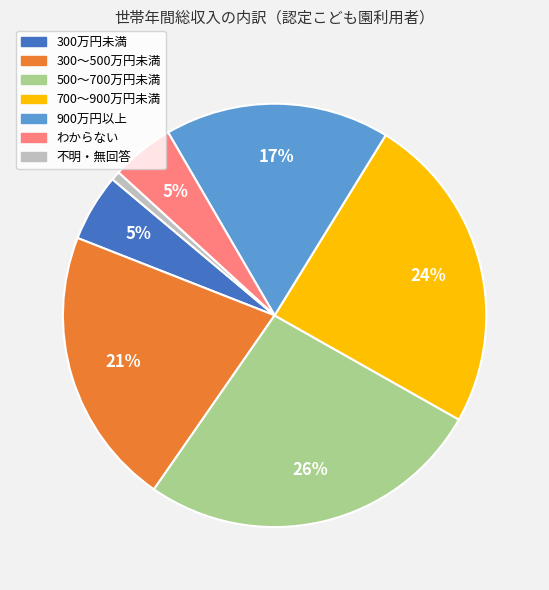

To the nearest percent, what is the average slice percentage?

14%